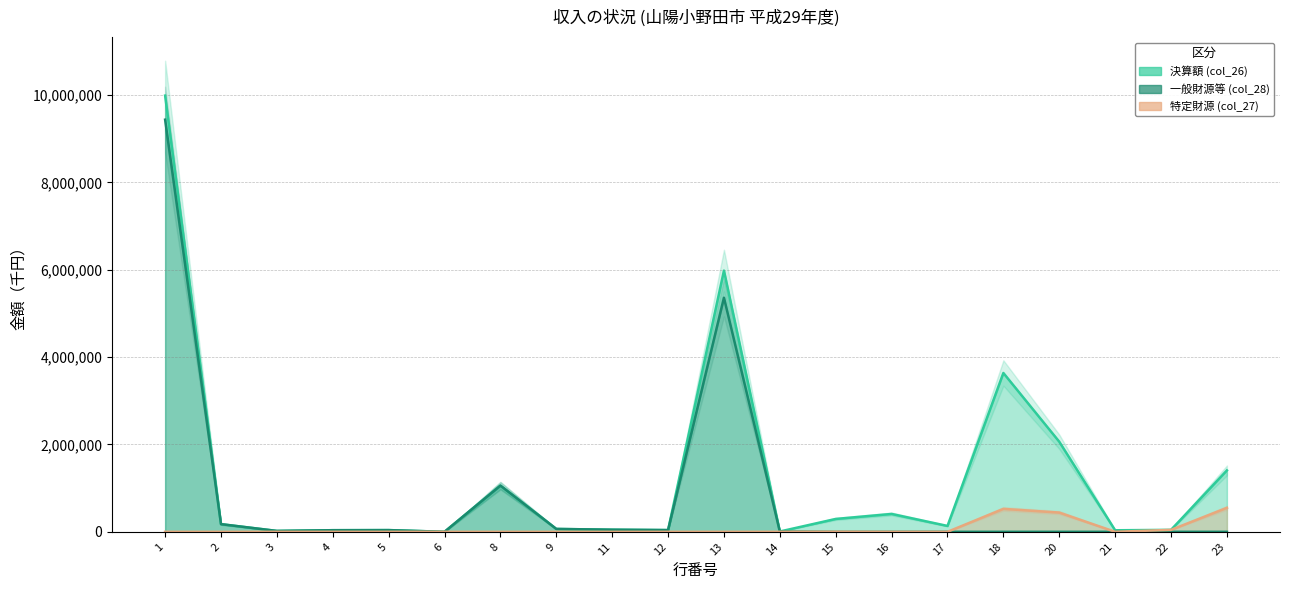

Where does the 決算額 (col_26) series first go above 134442?

1